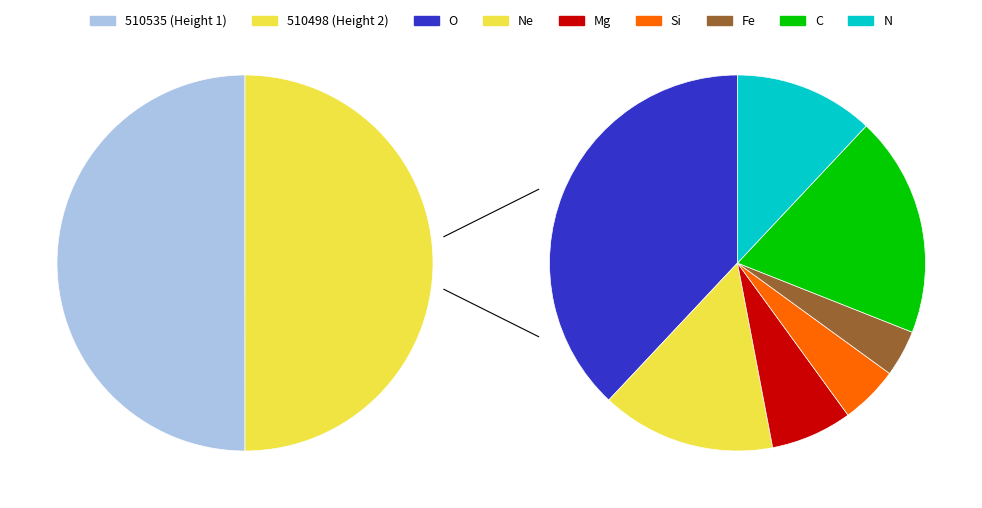

The 510498 slice represents 36% of the pie. True or false?

False